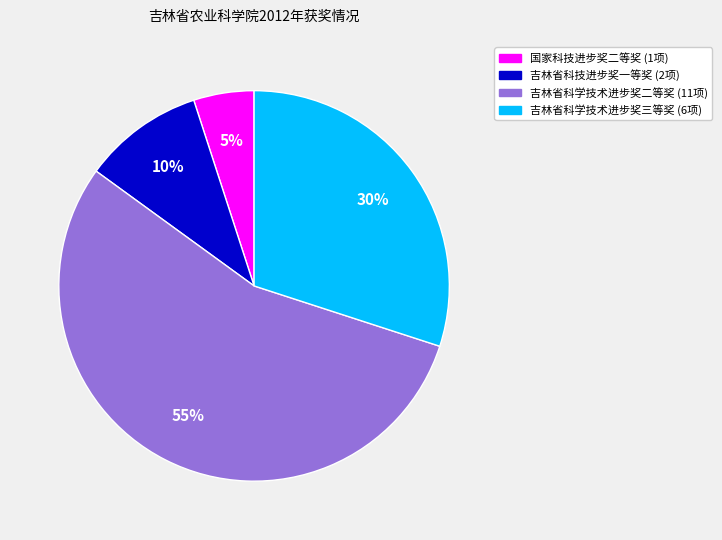

Is 国家科技进步奖二等奖 the majority of the pie?

No